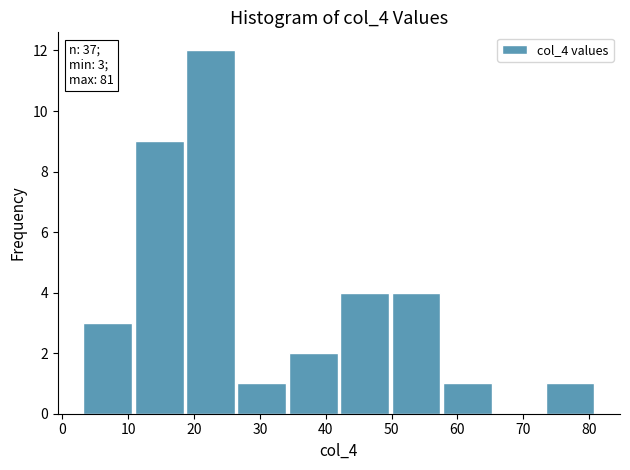

Which range on the x-axis has the tallest bar?

18.6 to 26.4